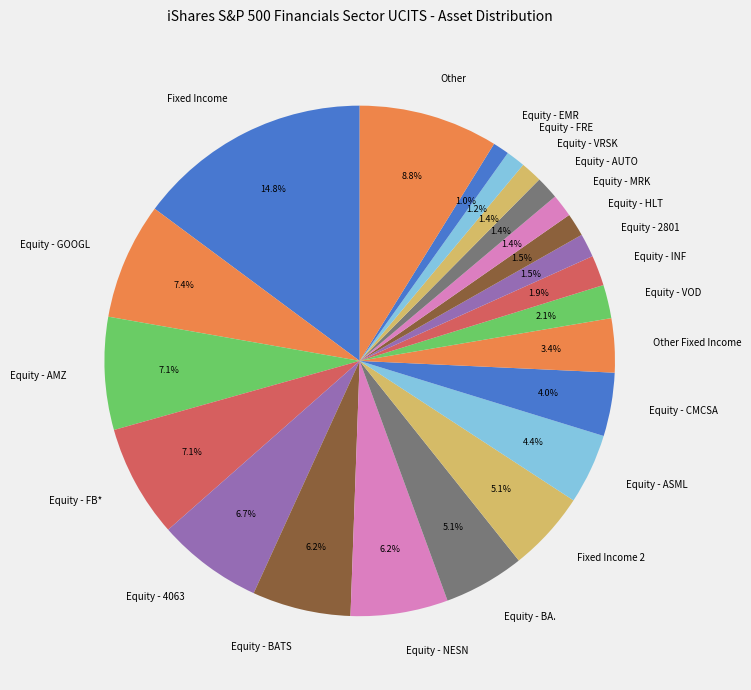

True or false: Equity - BA. accounts for 5% of the total.

True